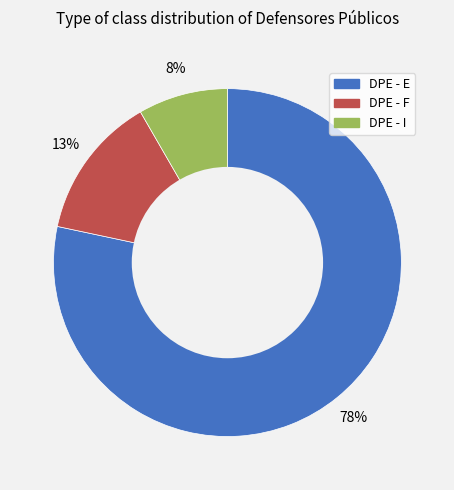

To the nearest percent, what is the average slice percentage?

33%